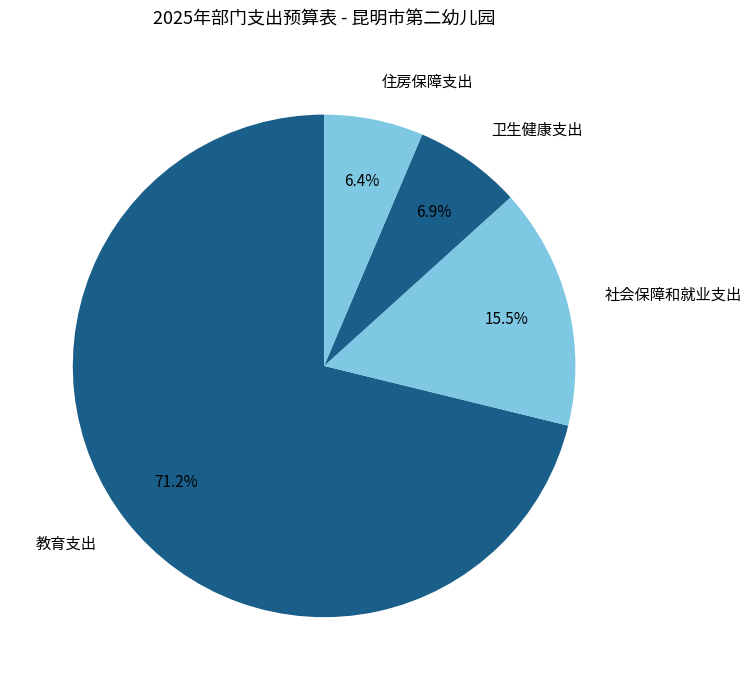

Approximately how many times larger is the value at 卫生健康支出 compared to 住房保障支出?

1.1